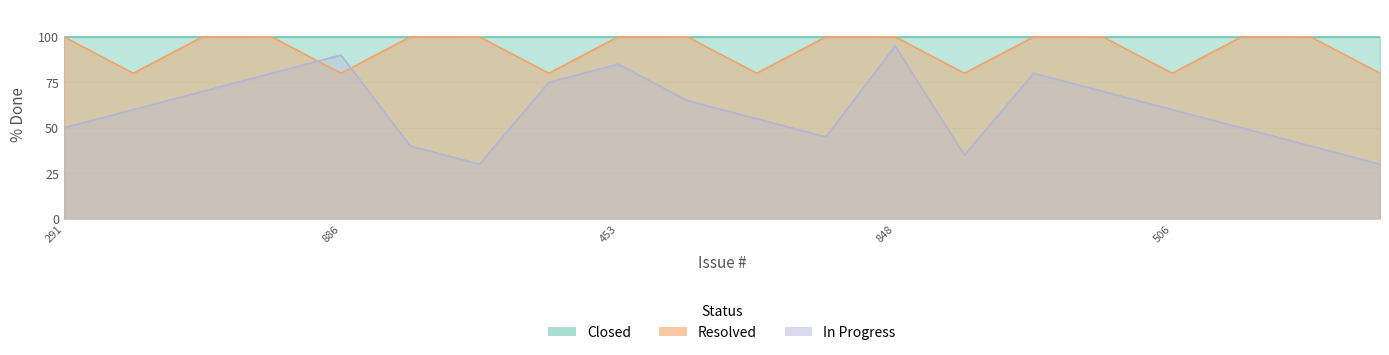

In In Progress, how many points are lower than both neighbors (excluding endpoints)?

3